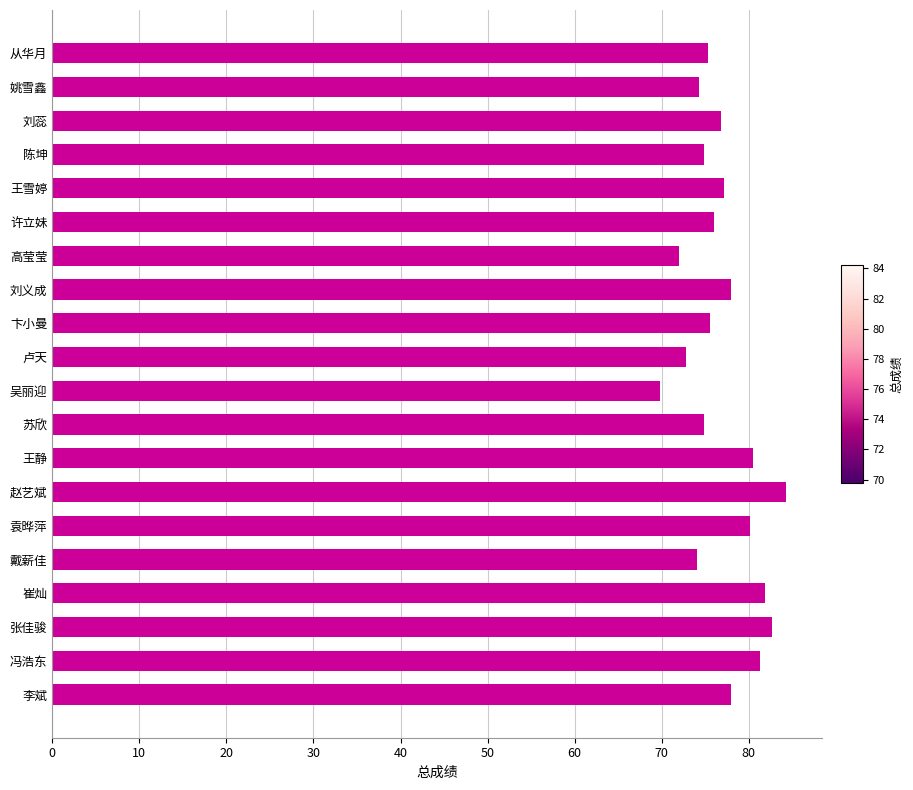

What is the average value?

77.0